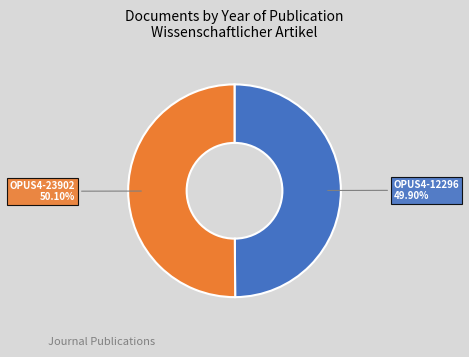

Count the number of slices in the pie.

2